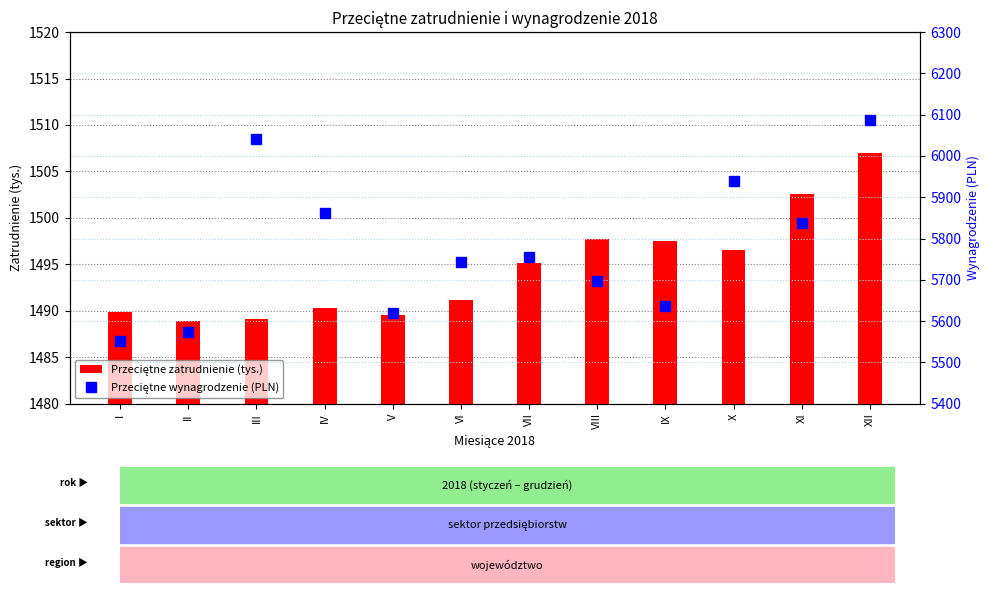

Reading left to right, transcribe all the data shown in this chart.

Przeciętne zatrudnienie (tys.): 1489.9	1488.9	1489.1	1490.3	1489.5	1491.2	1495.1	1497.7	1497.5	1496.5	1502.6	1507.0
Przeciętne wynagrodzenie (PLN): 5552.3	5572.9	6041.4	5861.5	5620.6	5744.2	5754.0	5696.6	5636.6	5938.9	5836.7	6087.2